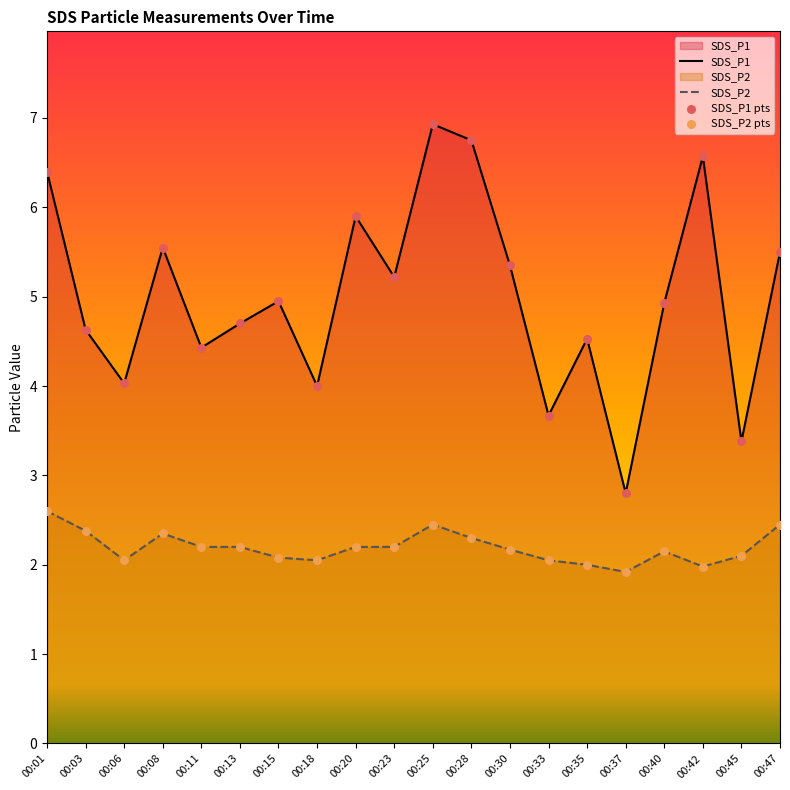

Which series has the widest spread of Y values?

SDS_P1